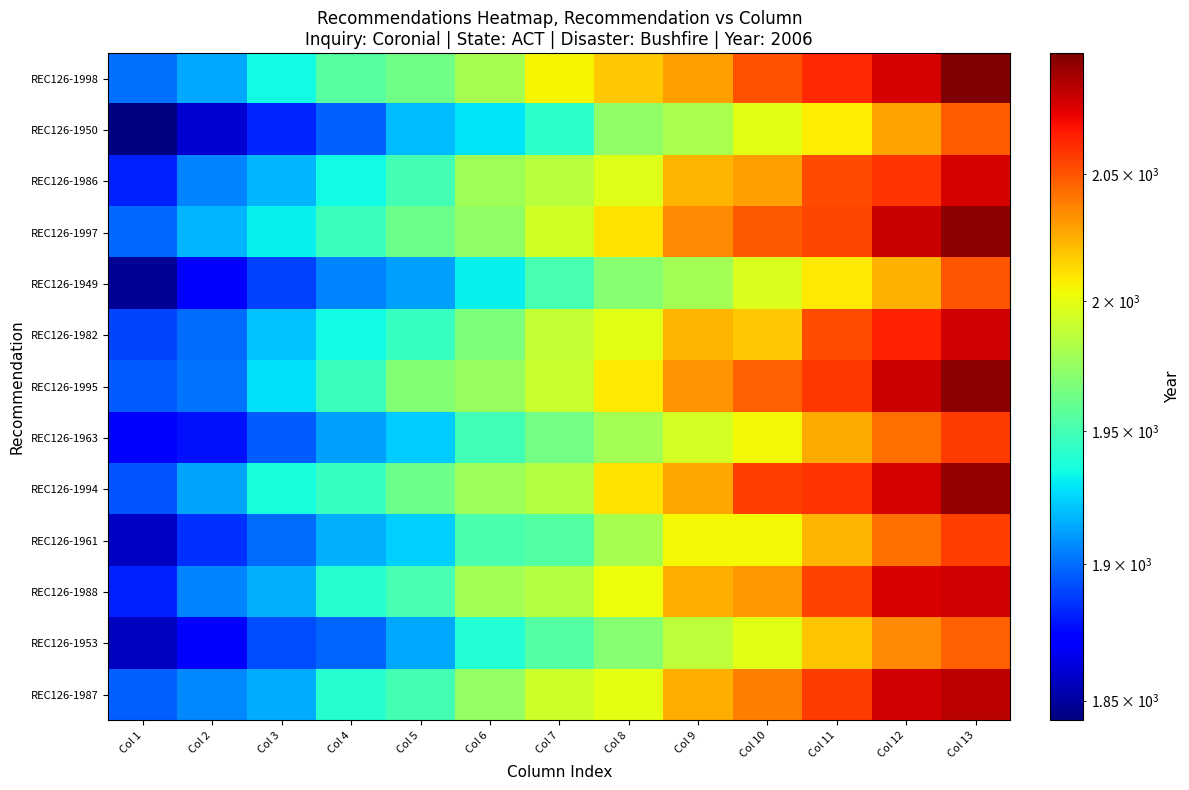

Between Col 9 and Col 12, which is larger?

Col 12